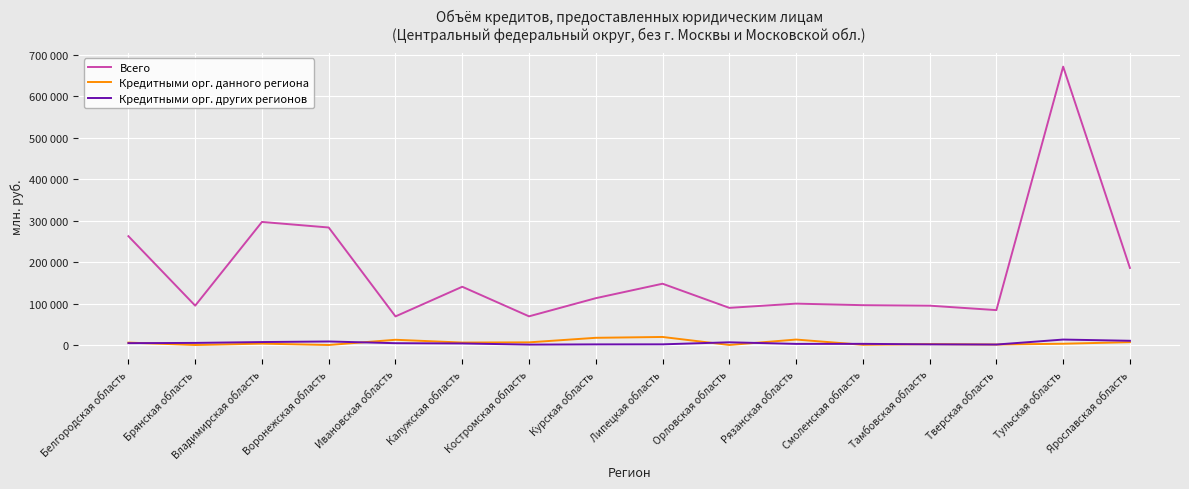

Is the value of Всего at Воронежская область greater than the value of Кредитными орг. данного региона at Орловская область?

Yes